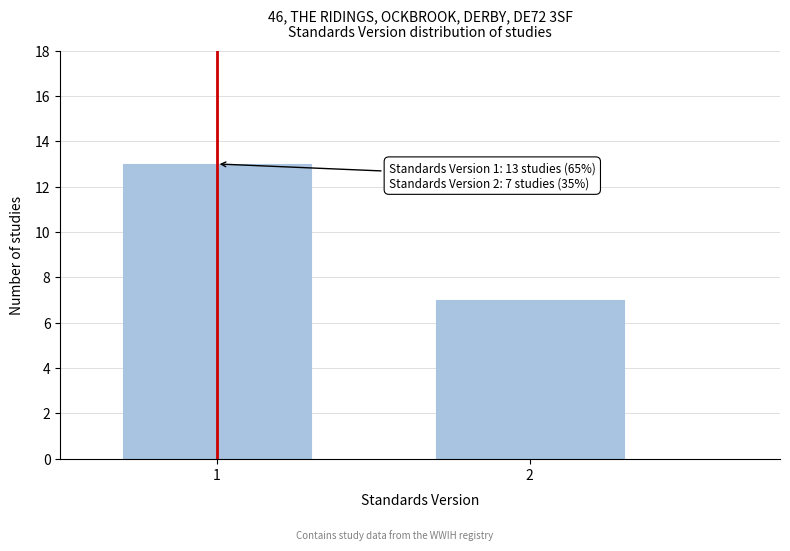

Reading left to right, what are all the values shown in this chart?

1=13	2=7